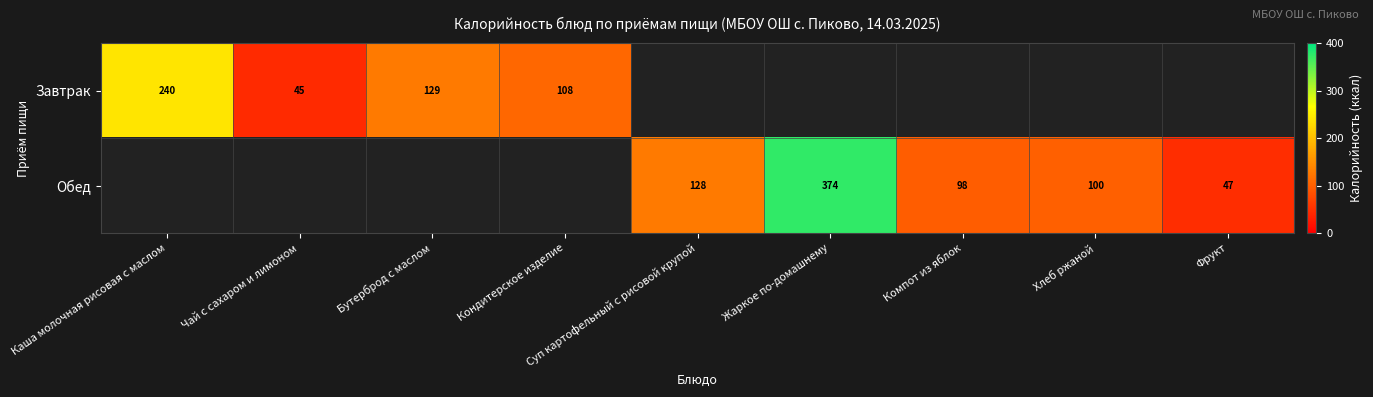

What is the sum of the Обед values at Фрукт and Компот из яблок?

145